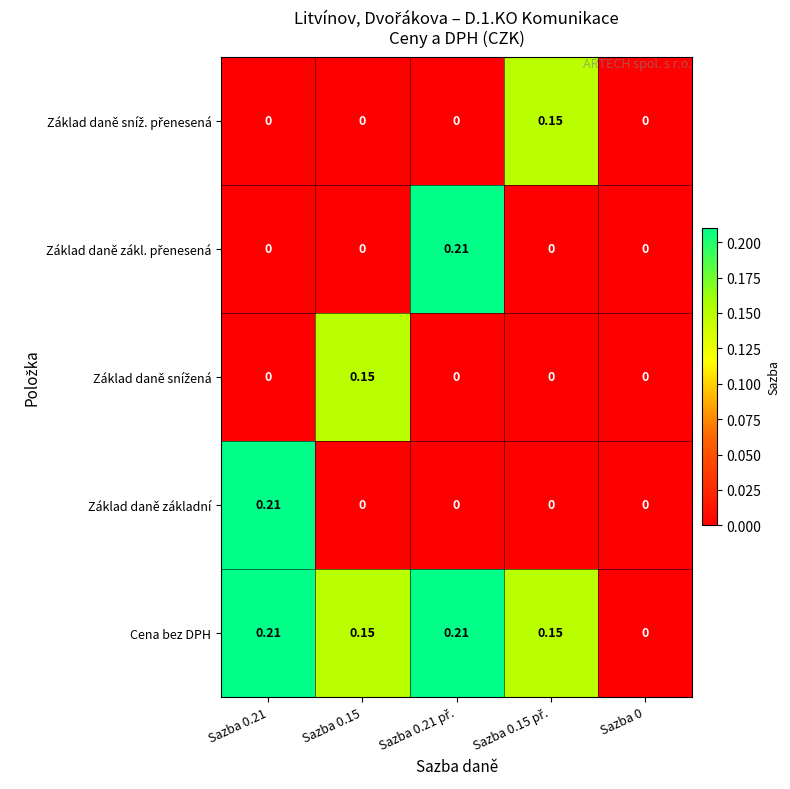

How many series are shown in this chart?

5